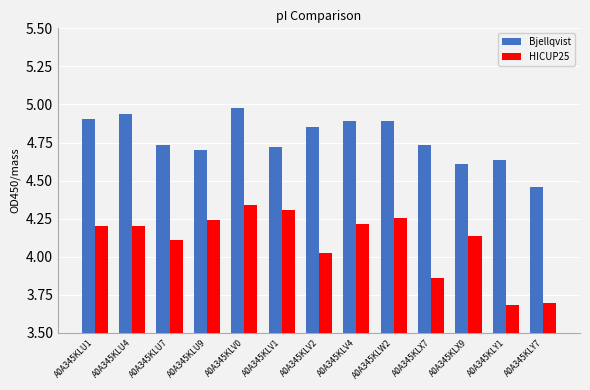

Which category has the lowest value in the Bjellqvist series?

A0A345KLY7